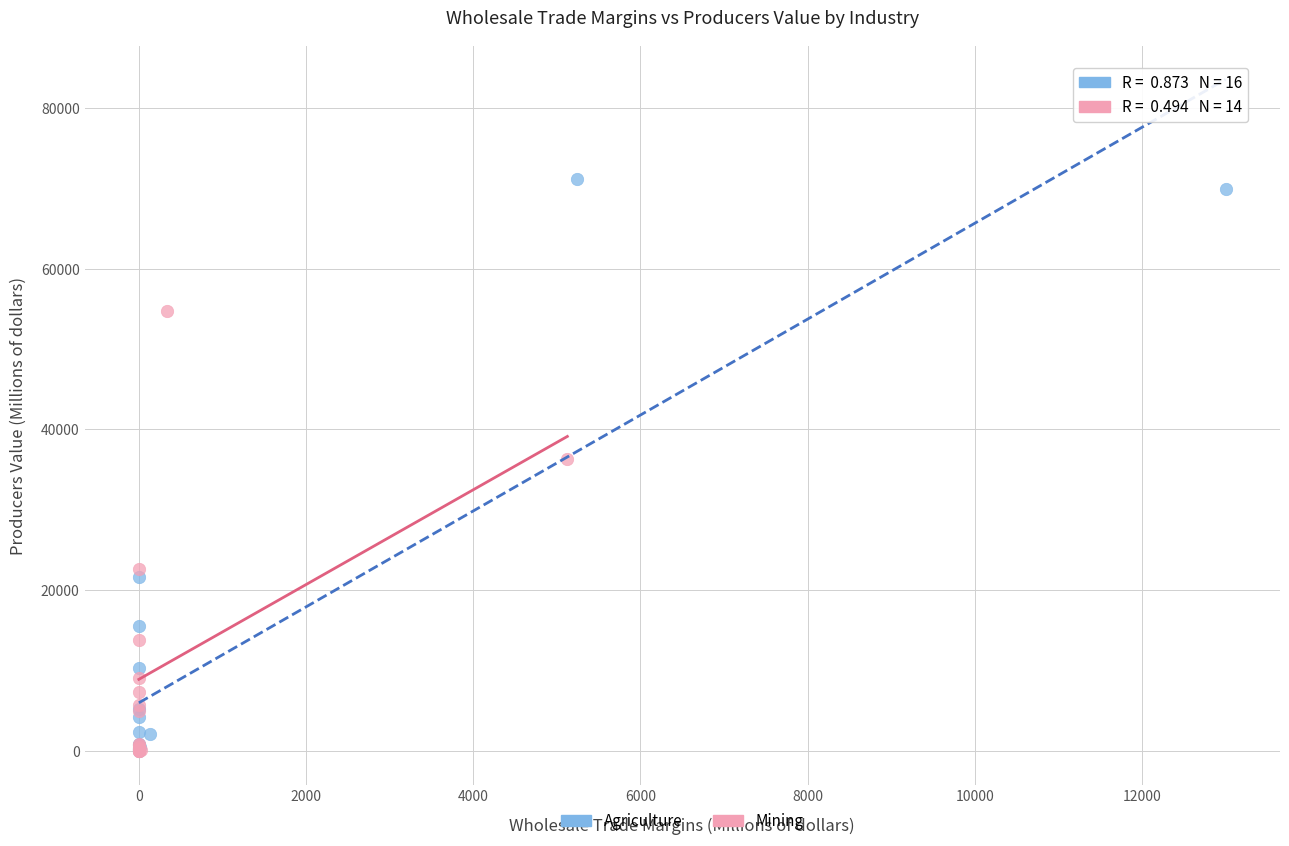

Which series has the largest Y range (max minus min)?

Agriculture